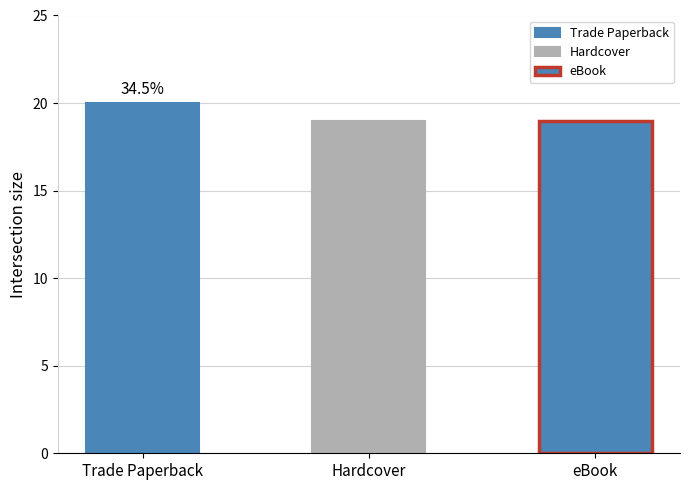

What is the sum of all values?

58